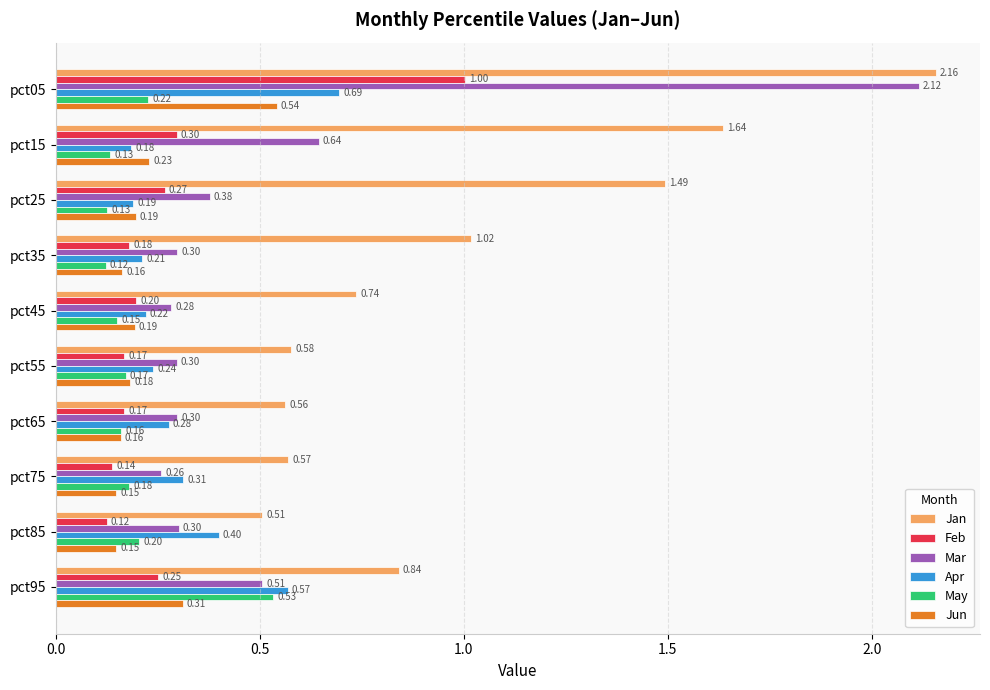

Which series has the largest range (max minus min)?

Mar